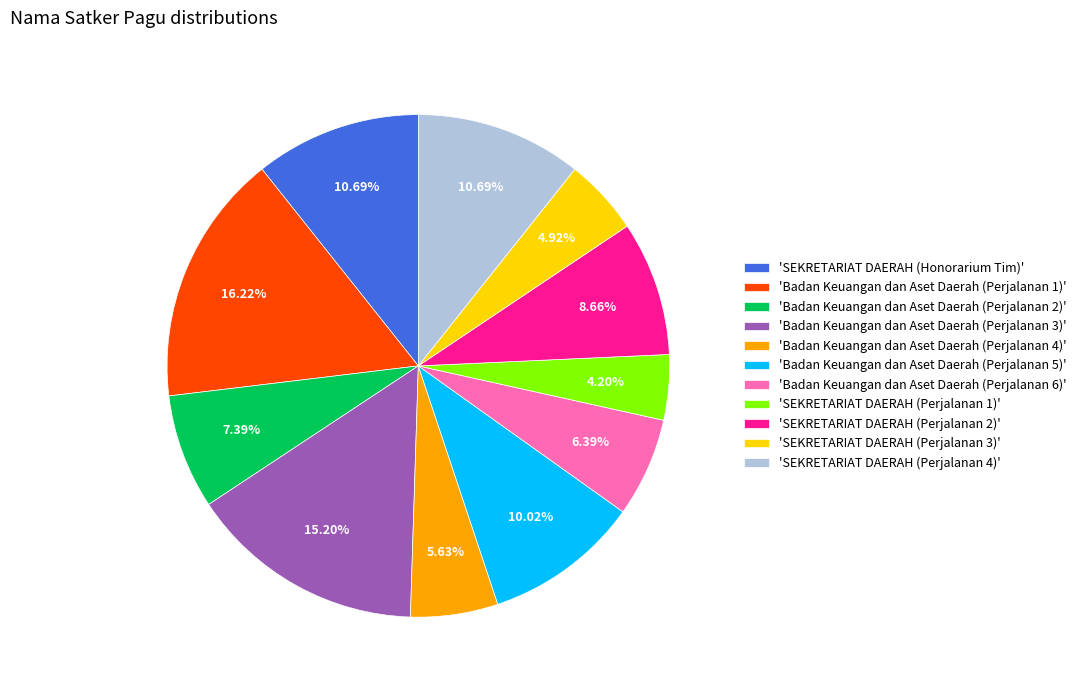

What is the ratio of the value at 'SEKRETARIAT DAERAH (Honorarium Tim)' to the value at 'Badan Keuangan dan Aset Daerah (Perjalanan 1)'?

0.7